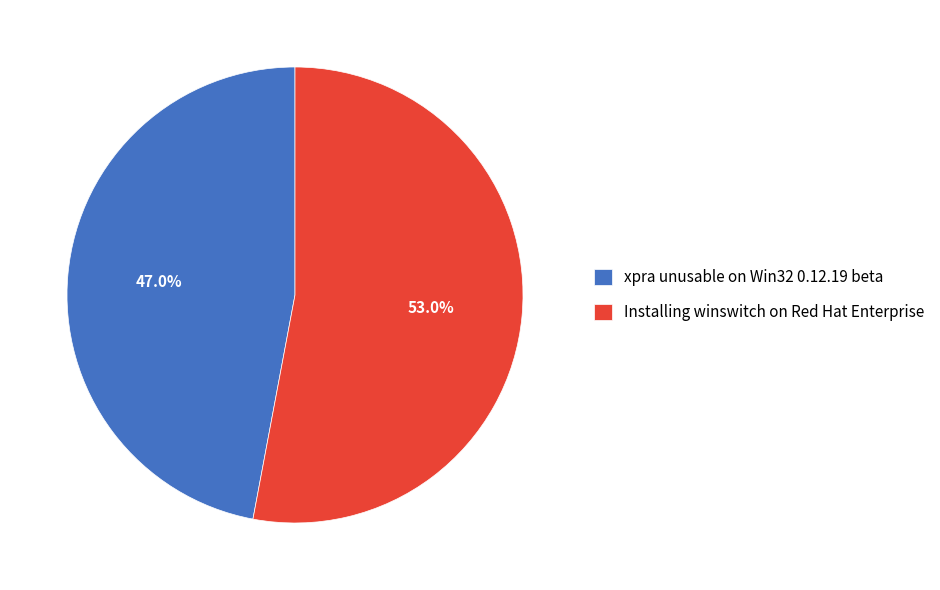

True or false: Installing winswitch on Red Hat Enterprise accounts for 53% of the total.

True